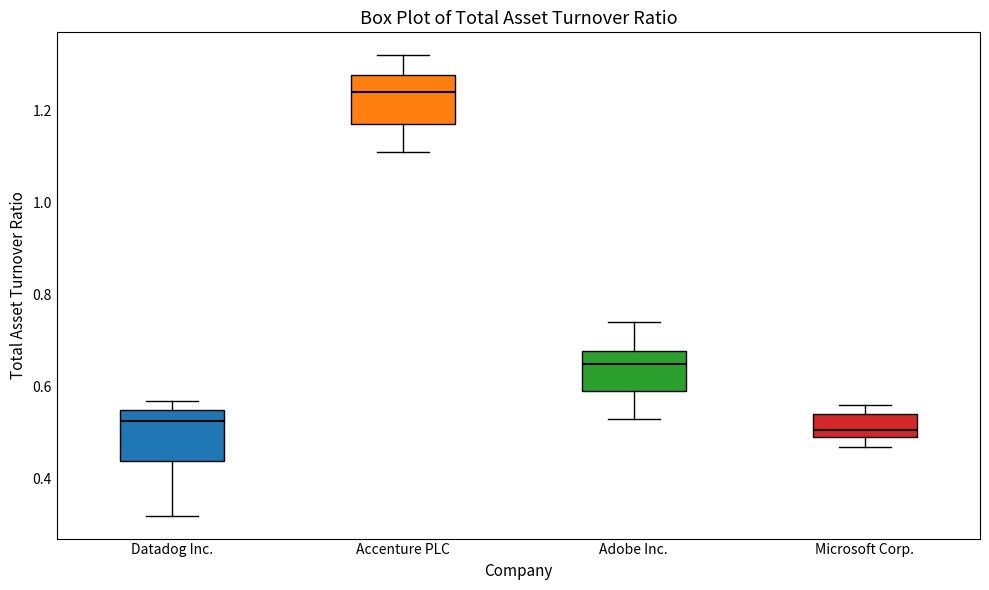

Where is the upper edge of the box for Microsoft Corp. on the y-axis? The values are not printed on the chart, so give them approximately, as read against the axis.

0.54